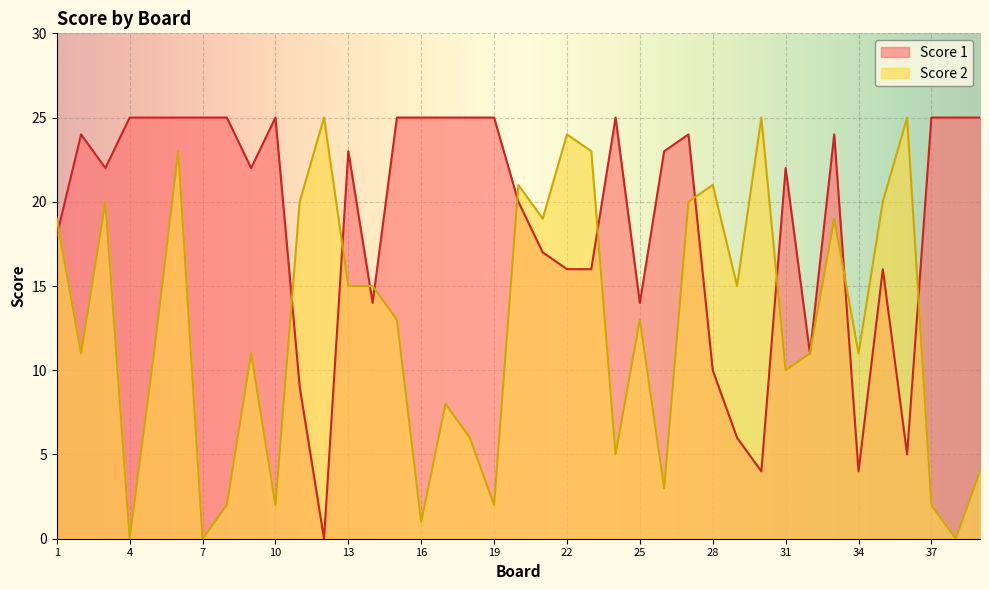

How many distinct data groups are displayed?

2